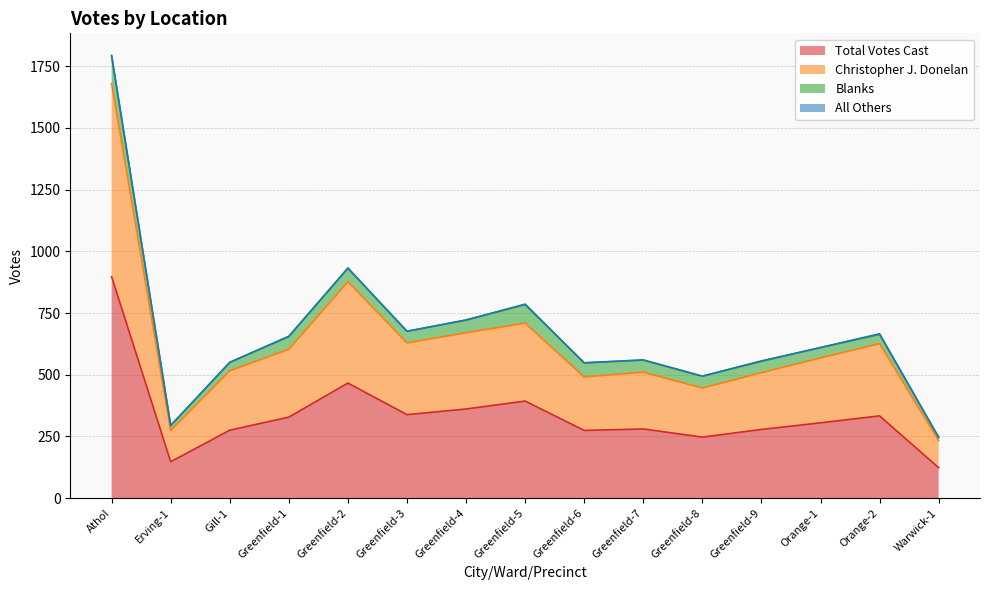

Which category has the highest value in the Total Votes Cast series?

Athol